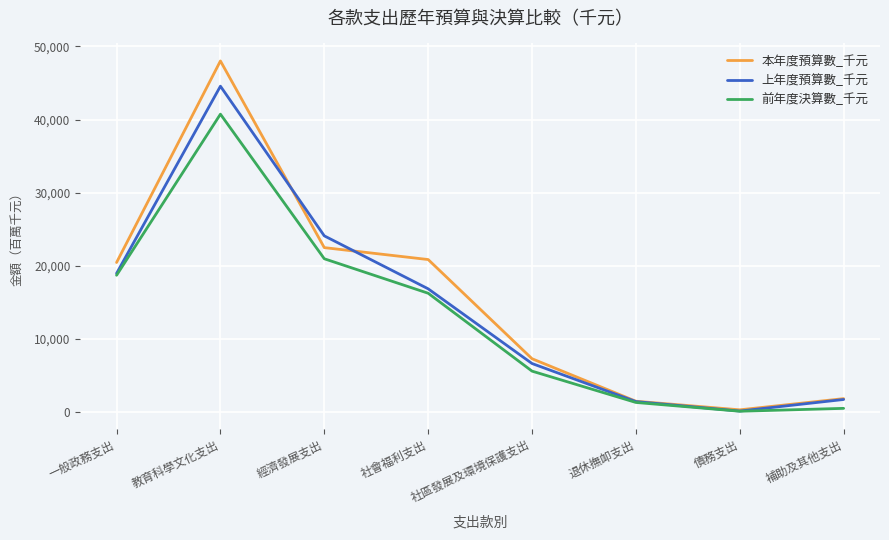

Rank the series at 退休撫卹支出 from lowest to highest value.

前年度決算數_千元, 上年度預算數_千元, 本年度預算數_千元